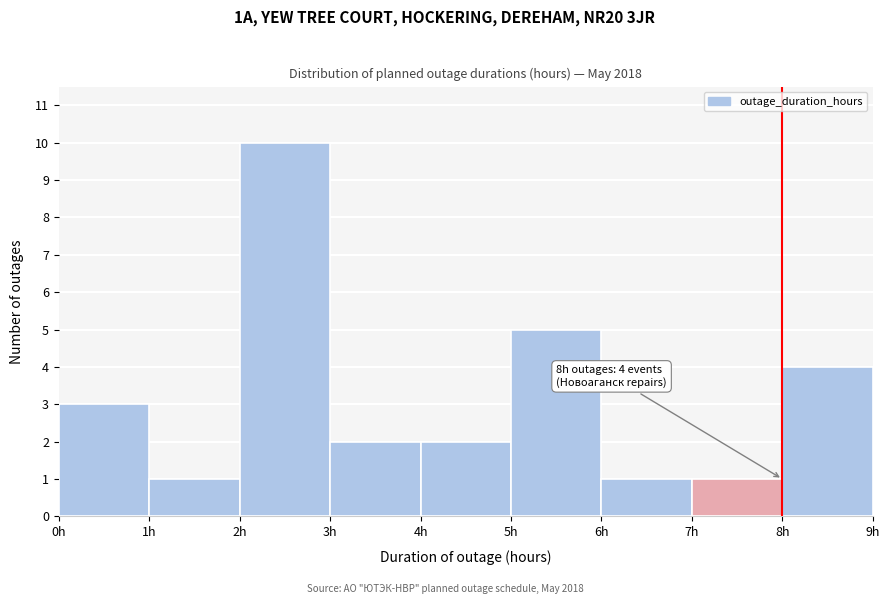

Over which range of the x-axis is the bar tallest?

2 to 3